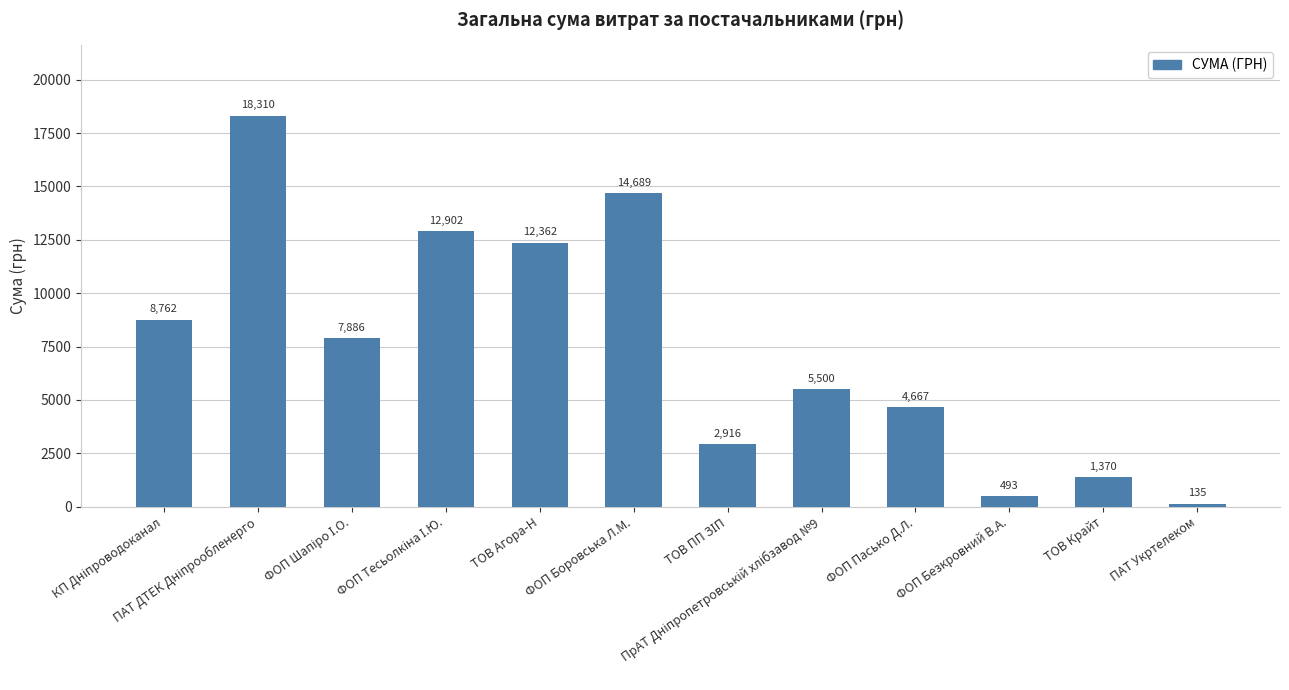

What is the greatest value displayed?

18309.5